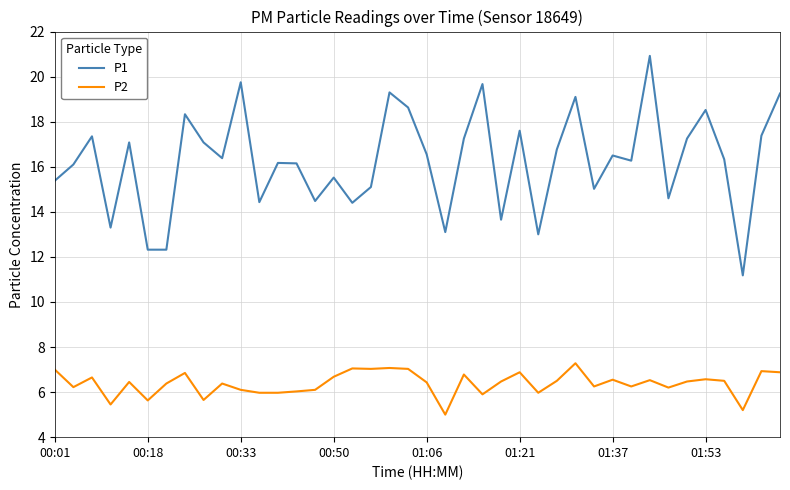

What is the difference between the second highest and second lowest values in the P1 series?

7.4